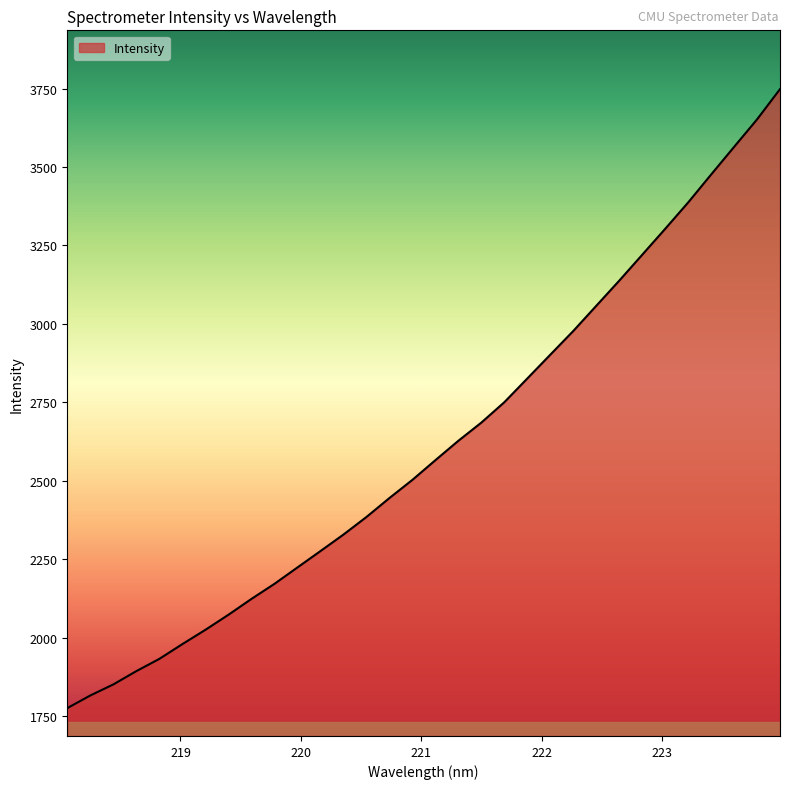

What is the maximum value shown in the chart?

3748.2